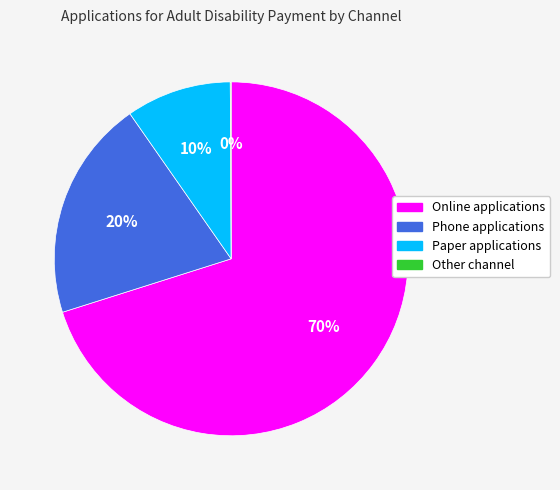

To the nearest percent, what is the combined percentage of Online applications and Phone applications?

90%